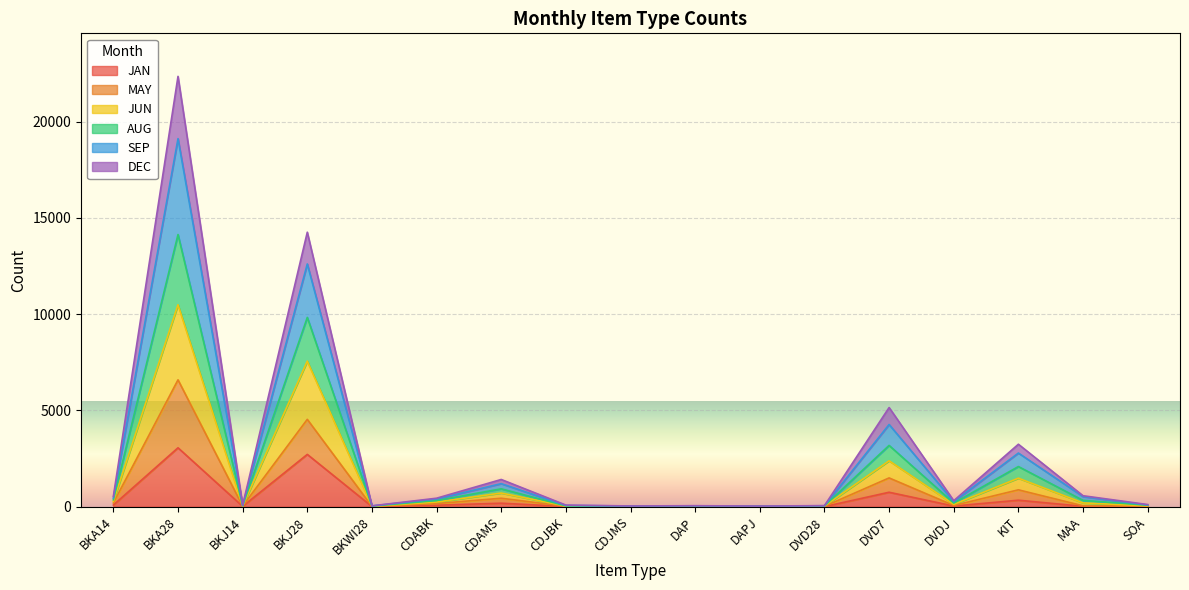

At which label does DEC first exceed 188?

BKA14